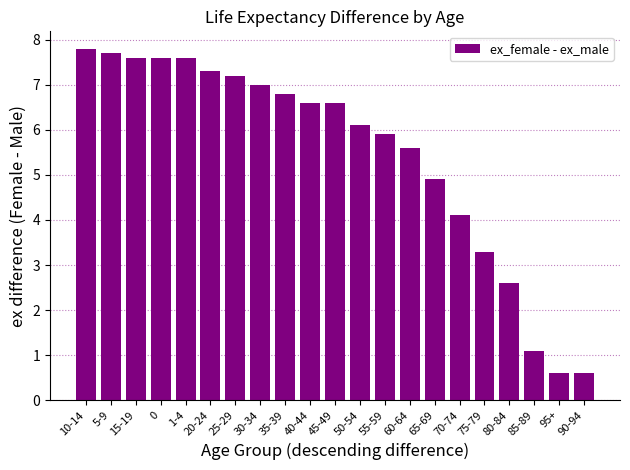

What value does the data have at 85-89?

1.1